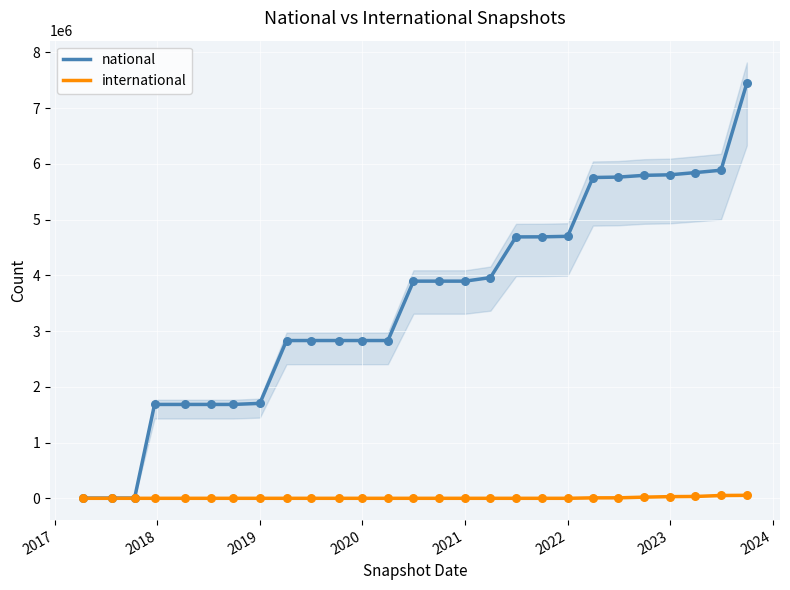

What are all the series names shown in the legend?

national, international